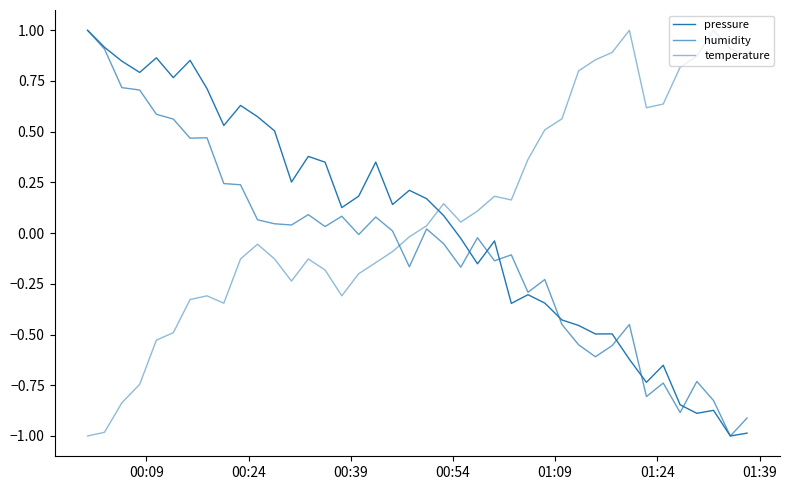

Is this an area chart (filled region under the line)?

No